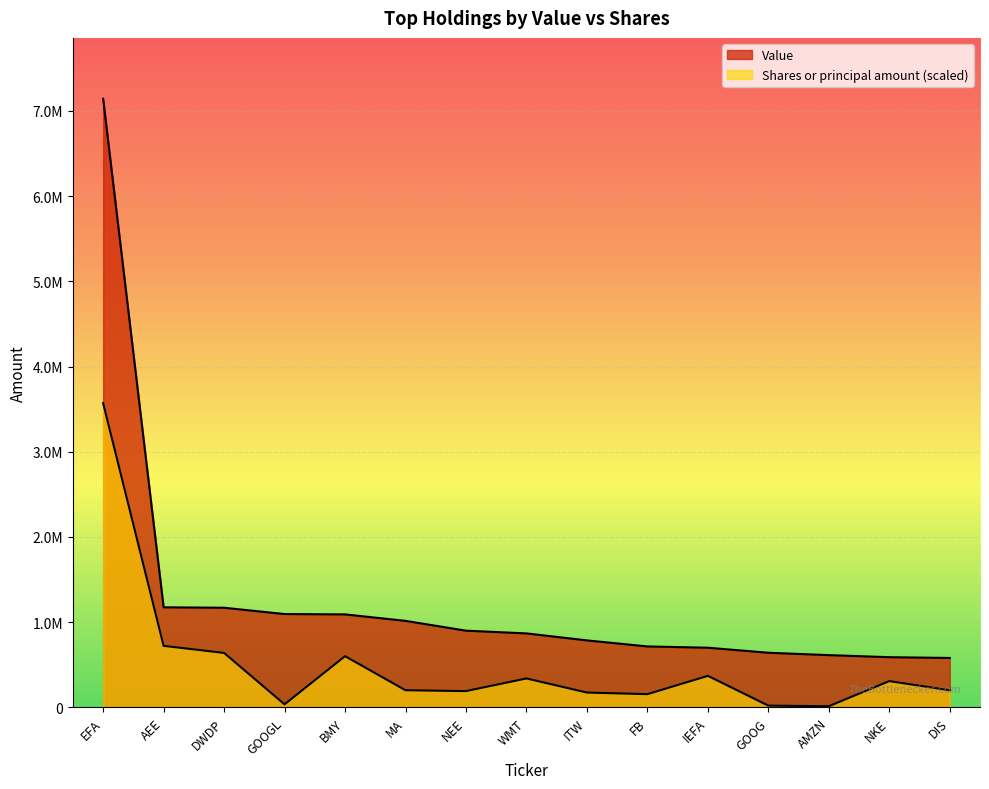

Where is Value nearest to the value 3861000?

AEE